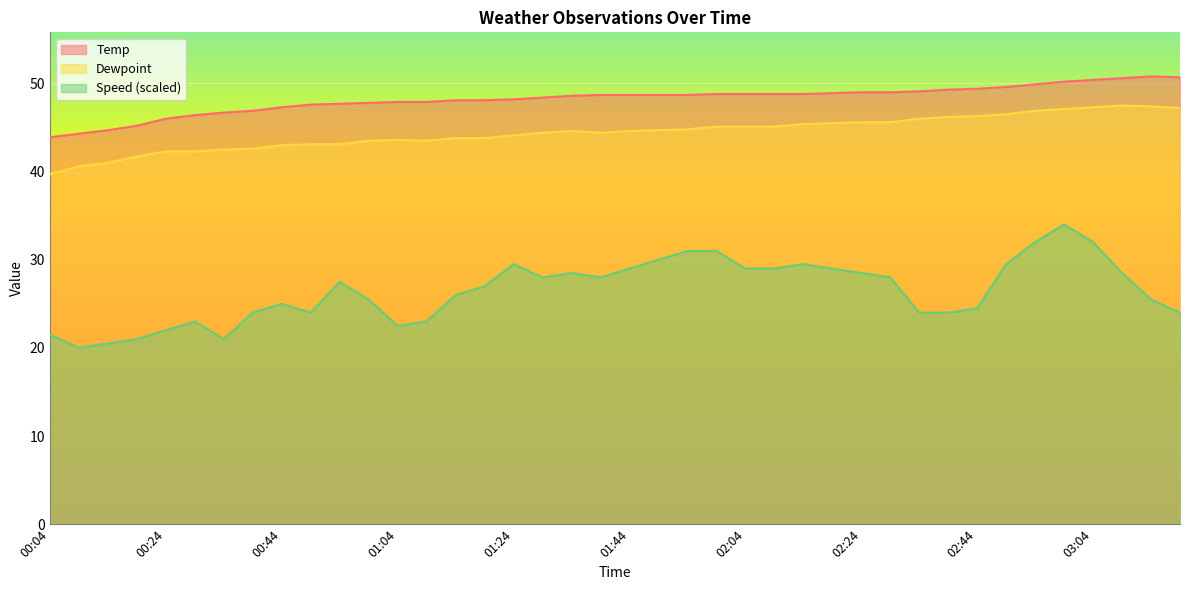

What is the sum of the Dewpoint values at 00:49 and 03:14?

90.5